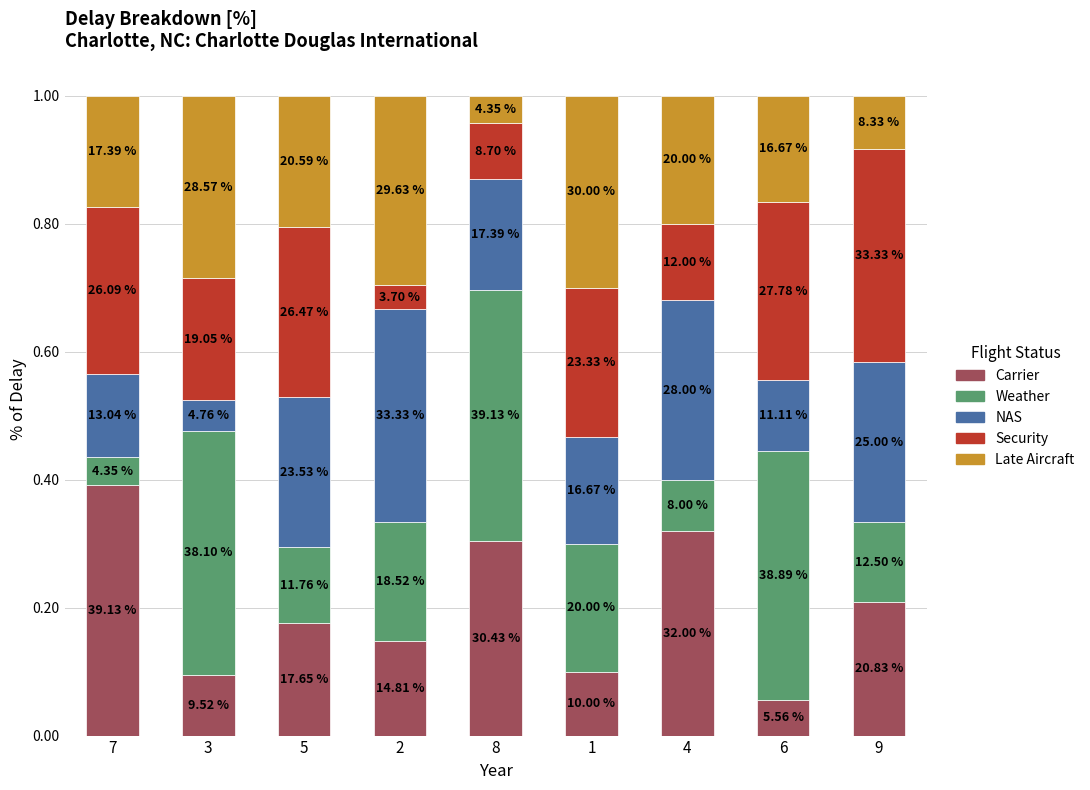

Read the Weather value at 3.

0.4